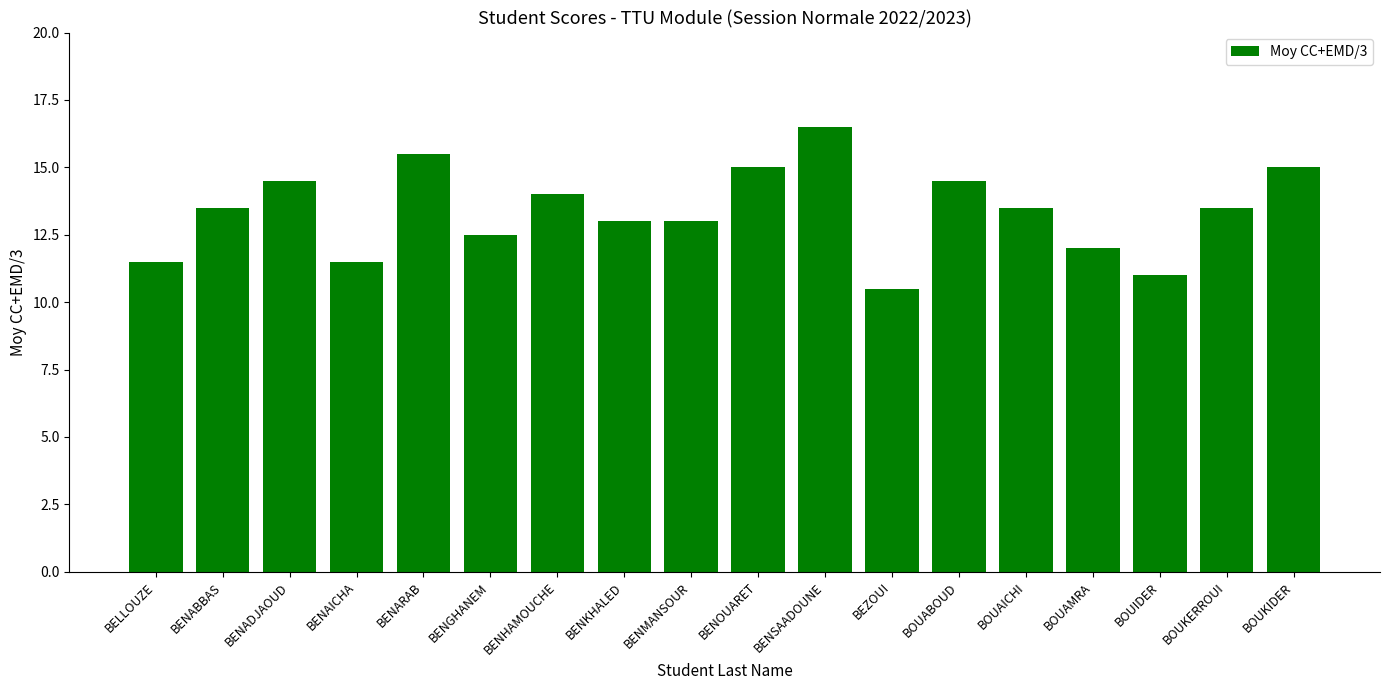

True or false: the data shows 3.8 at BEZOUI.

False